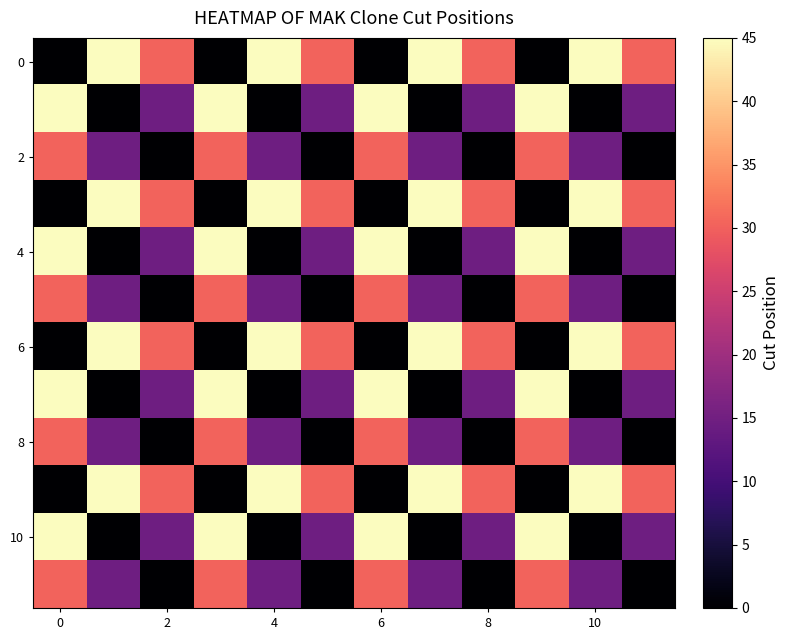

How many categories are shown in the chart?

12